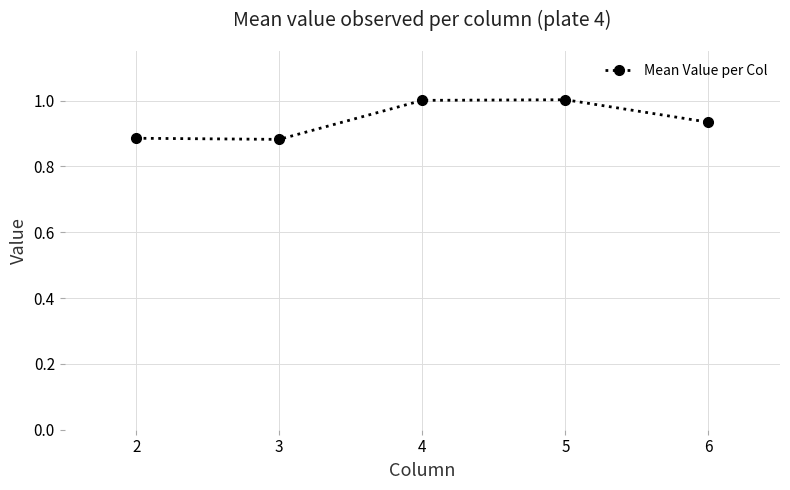

What is the difference between the maximum and second lowest values?

0.1